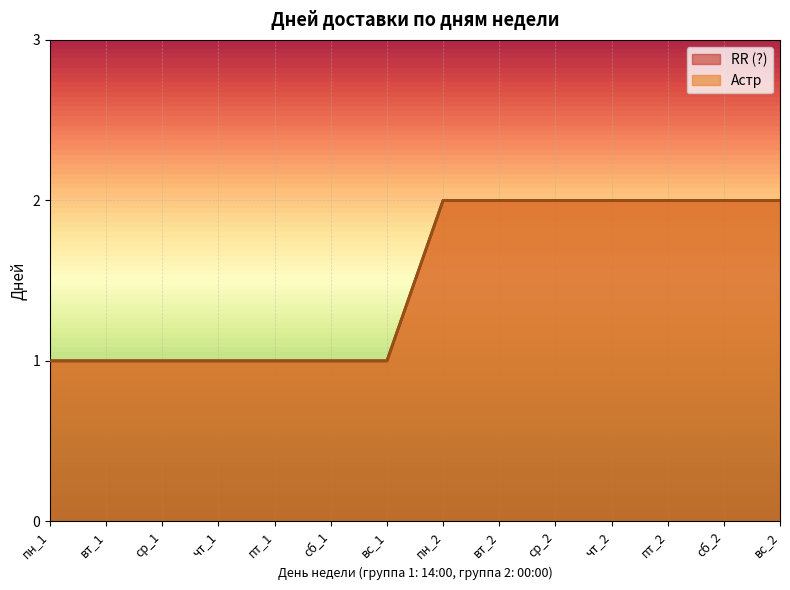

True or false: RR (?) has a value of 1 at вс_2.

False